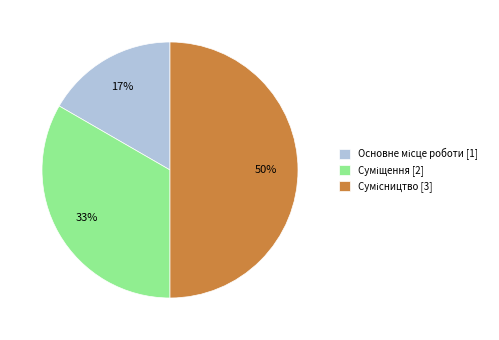

How many slices are in this pie chart?

3